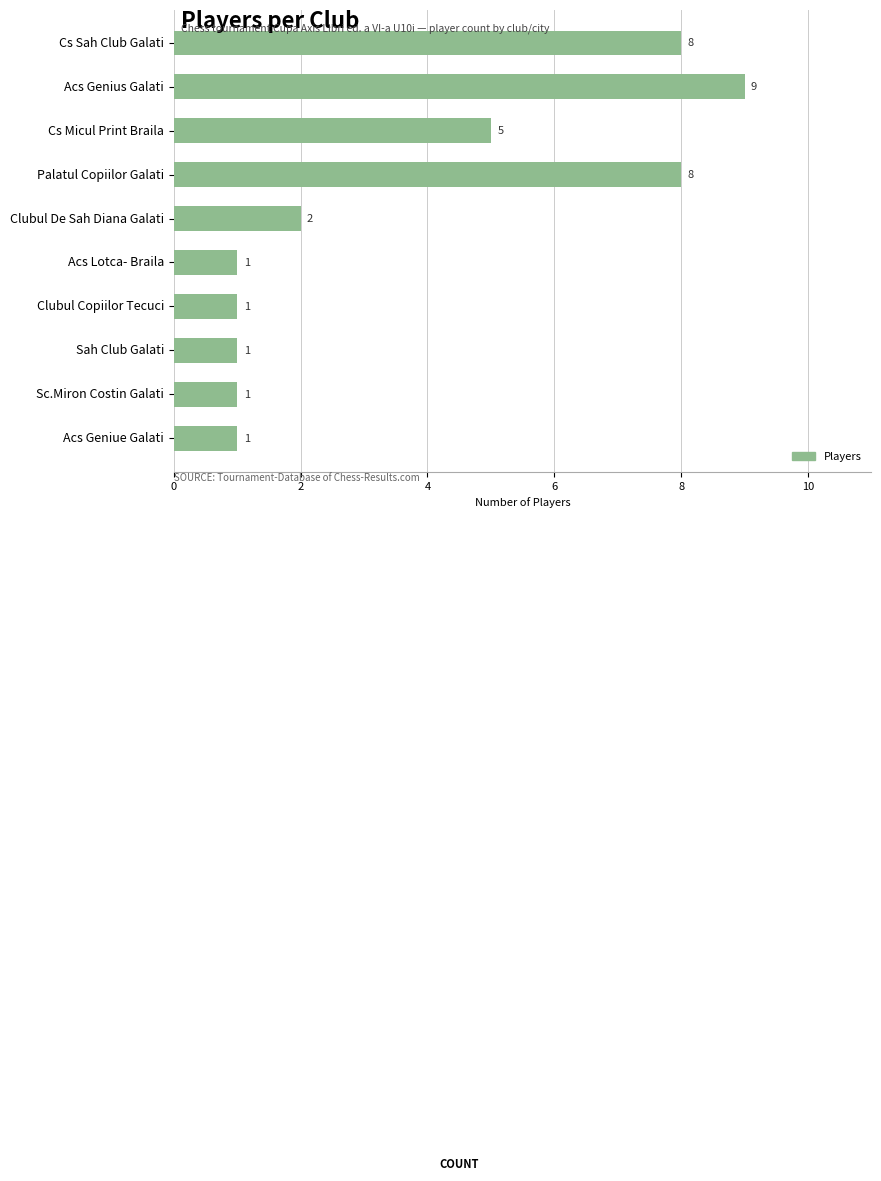

What position from the top is Sah Club Galati?

8